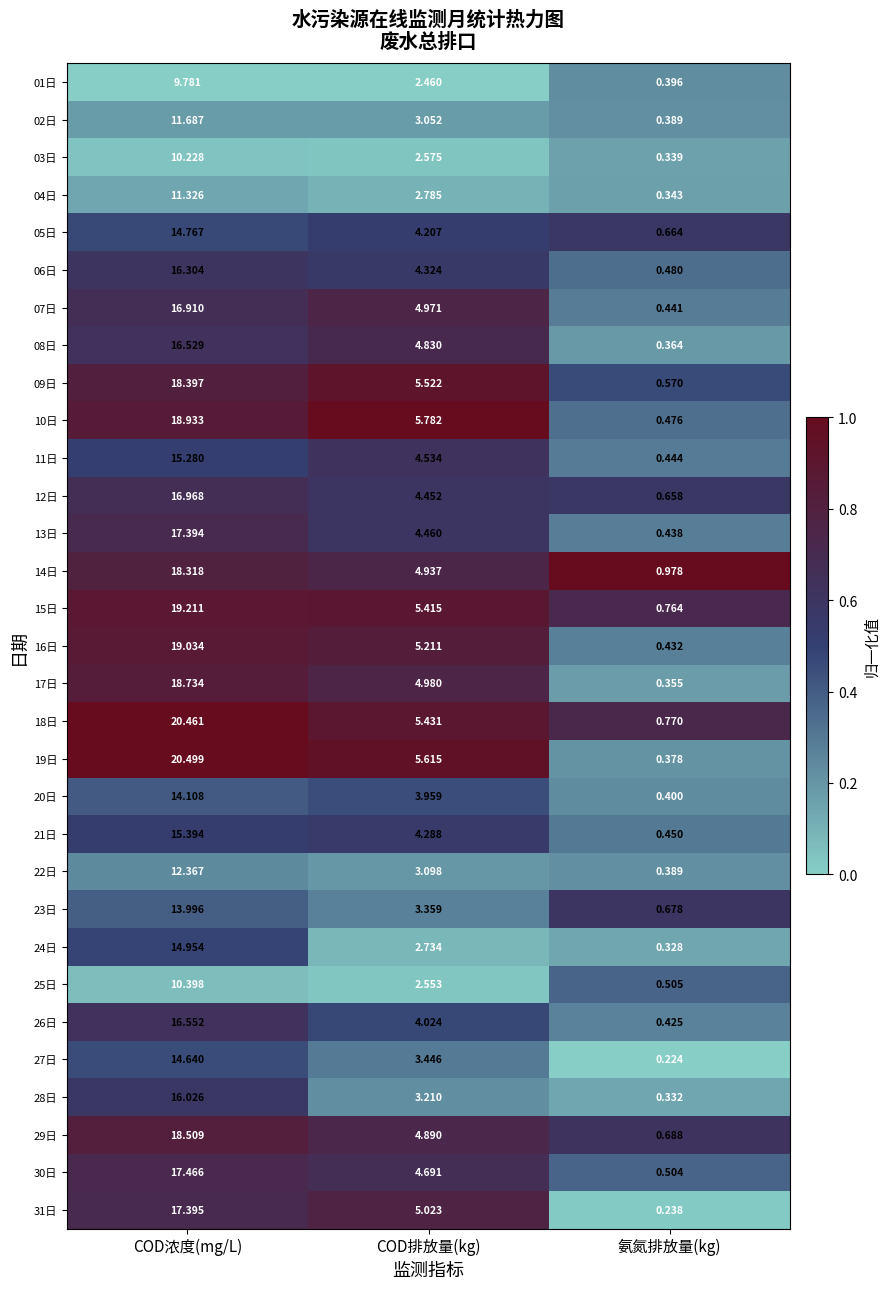

List the series in order of their peak value, highest first.

19日, 18日, 15日, 16日, 10日, 17日, 29日, 09日, 14日, 30日, 31日, 13日, 12日, 07日, 26日, 08日, 06日, 28日, 21日, 11日, 24日, 05日, 27日, 20日, 23日, 22日, 02日, 04日, 25日, 03日, 01日